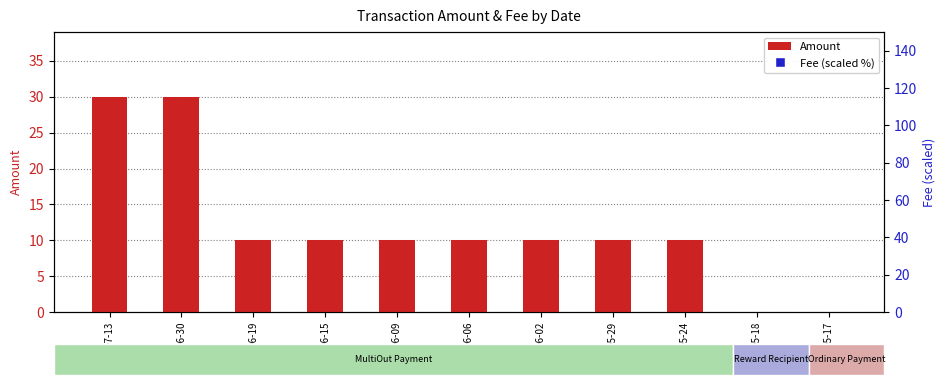

Which series contains the highest Y value?

Fee (scaled %)